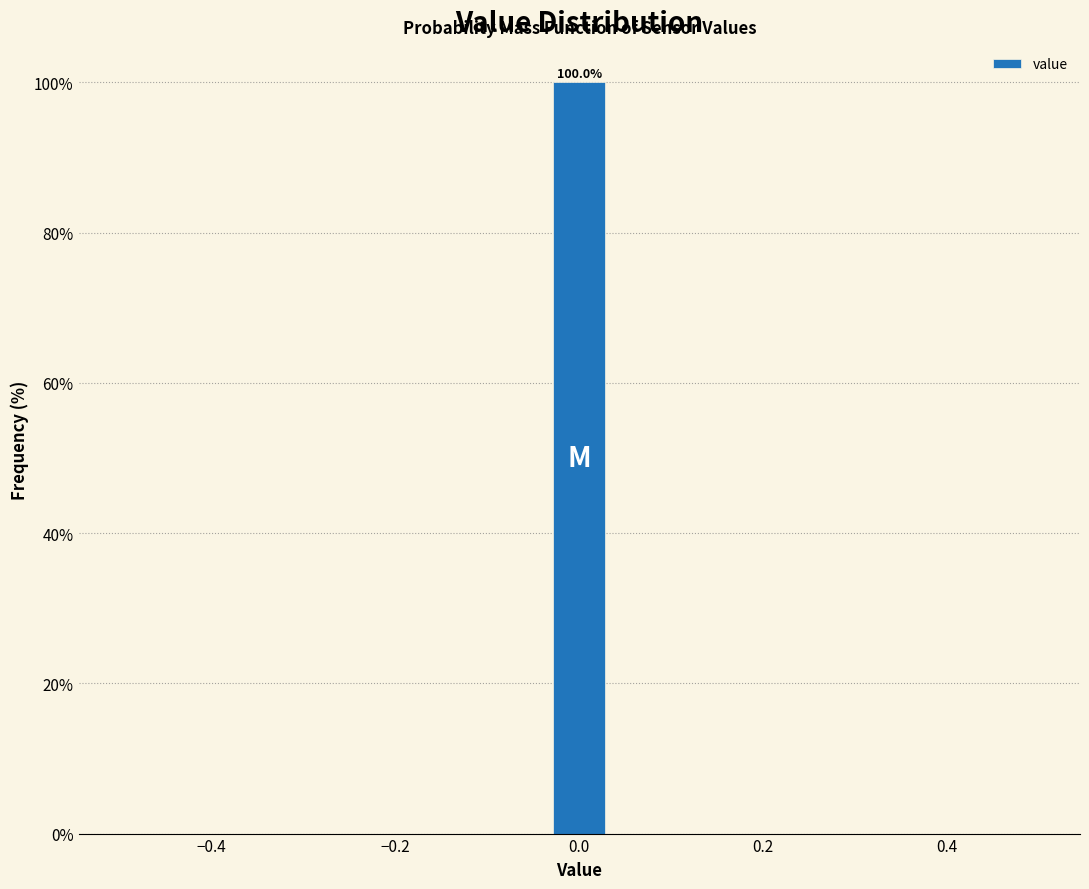

Around what value on the x-axis is the tallest bar? Give the approximate position of its centre, as read against the axis.

0.00